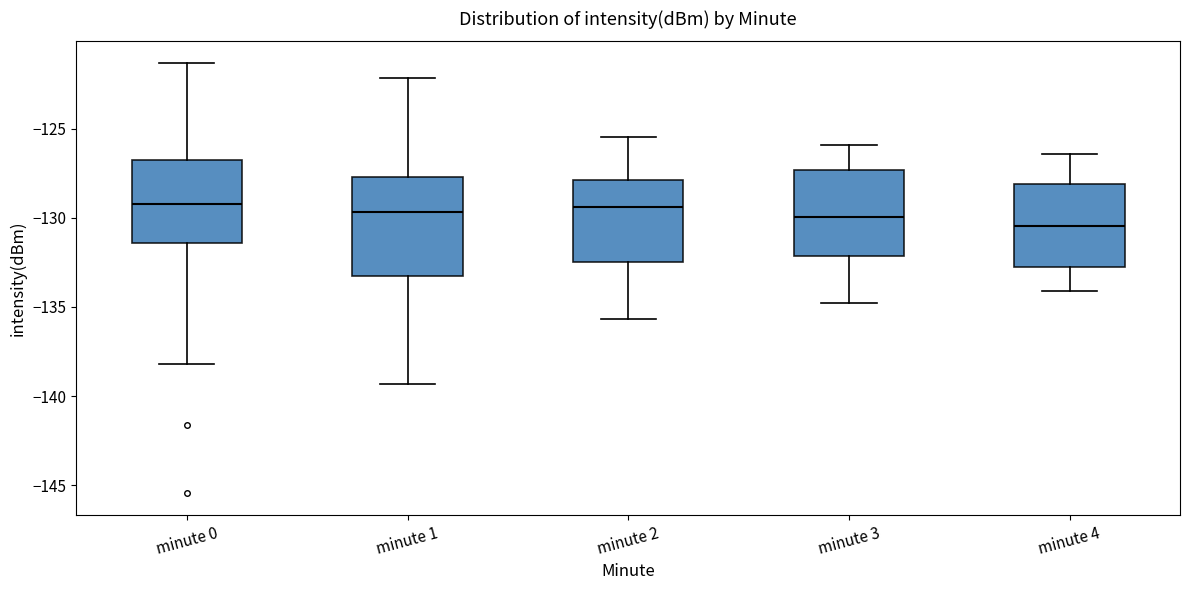

Which box is the tallest, from its lower edge to its upper edge?

minute 1